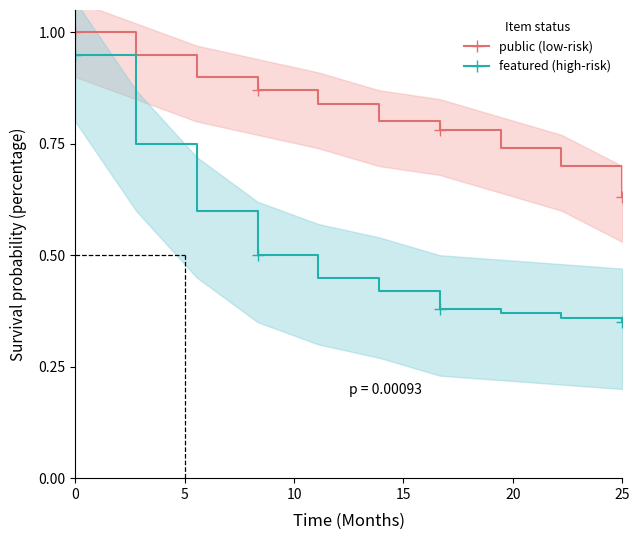

Where is public (low-risk) nearest to the value 0?

25